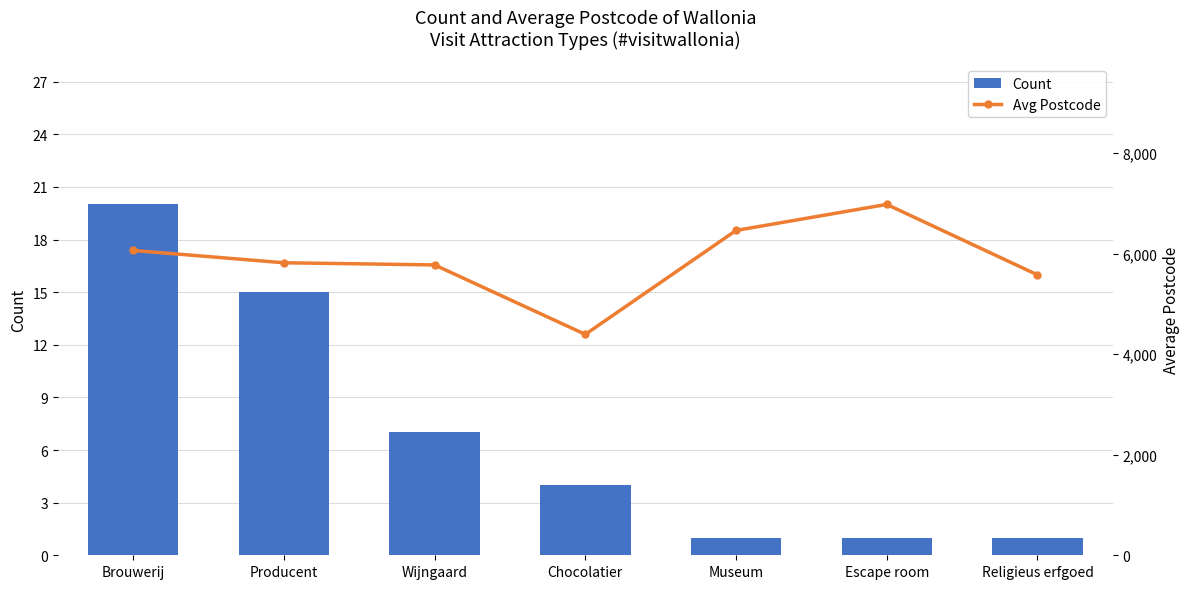

How many data points in Count are above 4?

3